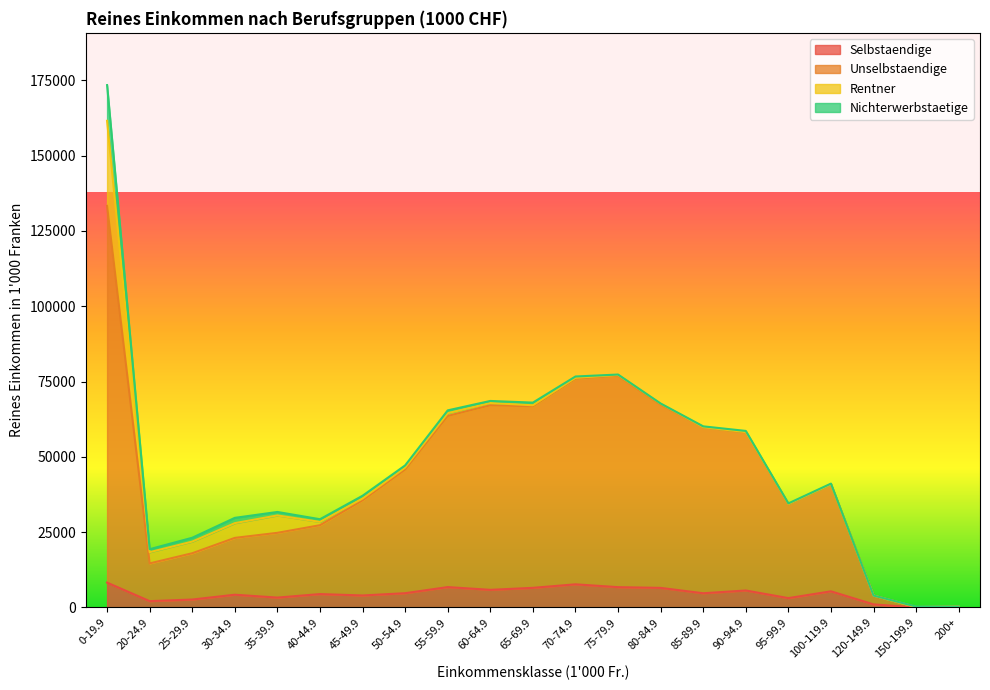

What position from the left is 90-94.9?

16